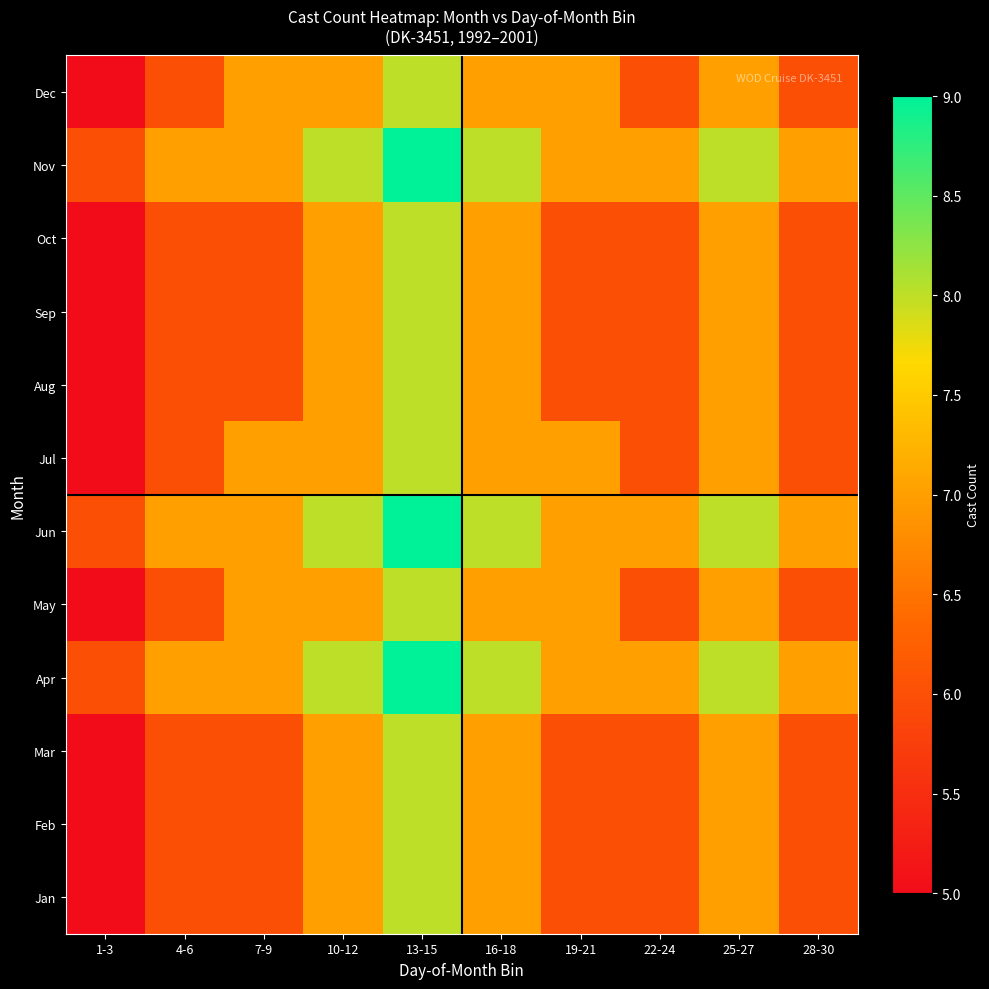

Reading right to left, transcribe all the data shown in this chart.

Jan: 28-30=6	25-27=7	22-24=6	19-21=6	16-18=7	13-15=8	10-12=7	7-9=6	4-6=6	1-3=5
Feb: 28-30=6	25-27=7	22-24=6	19-21=6	16-18=7	13-15=8	10-12=7	7-9=6	4-6=6	1-3=5
Mar: 28-30=6	25-27=7	22-24=6	19-21=6	16-18=7	13-15=8	10-12=7	7-9=6	4-6=6	1-3=5
Apr: 28-30=7	25-27=8	22-24=7	19-21=7	16-18=8	13-15=9	10-12=8	7-9=7	4-6=7	1-3=6
May: 28-30=6	25-27=7	22-24=6	19-21=7	16-18=7	13-15=8	10-12=7	7-9=7	4-6=6	1-3=5
Jun: 28-30=7	25-27=8	22-24=7	19-21=7	16-18=8	13-15=9	10-12=8	7-9=7	4-6=7	1-3=6
Jul: 28-30=6	25-27=7	22-24=6	19-21=7	16-18=7	13-15=8	10-12=7	7-9=7	4-6=6	1-3=5
Aug: 28-30=6	25-27=7	22-24=6	19-21=6	16-18=7	13-15=8	10-12=7	7-9=6	4-6=6	1-3=5
Sep: 28-30=6	25-27=7	22-24=6	19-21=6	16-18=7	13-15=8	10-12=7	7-9=6	4-6=6	1-3=5
Oct: 28-30=6	25-27=7	22-24=6	19-21=6	16-18=7	13-15=8	10-12=7	7-9=6	4-6=6	1-3=5
Nov: 28-30=7	25-27=8	22-24=7	19-21=7	16-18=8	13-15=9	10-12=8	7-9=7	4-6=7	1-3=6
Dec: 28-30=6	25-27=7	22-24=6	19-21=7	16-18=7	13-15=8	10-12=7	7-9=7	4-6=6	1-3=5